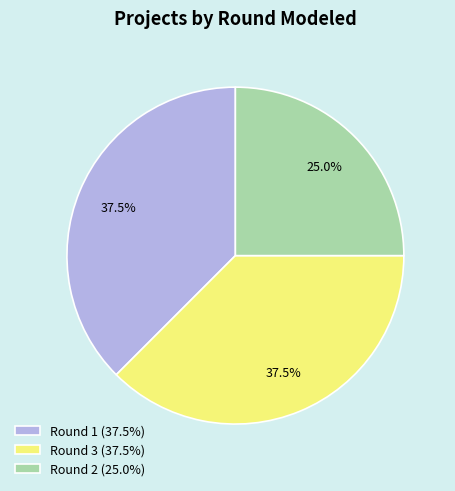

True or false: Round 2 accounts for 25% of the total.

True